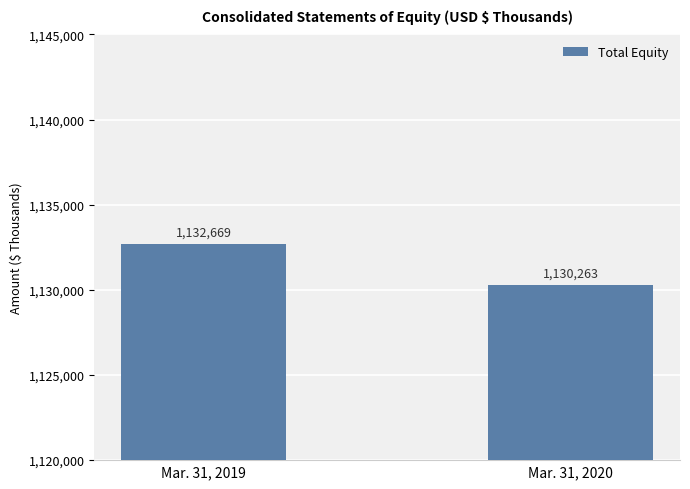

Which category has the highest value across all series?

Mar. 31, 2019